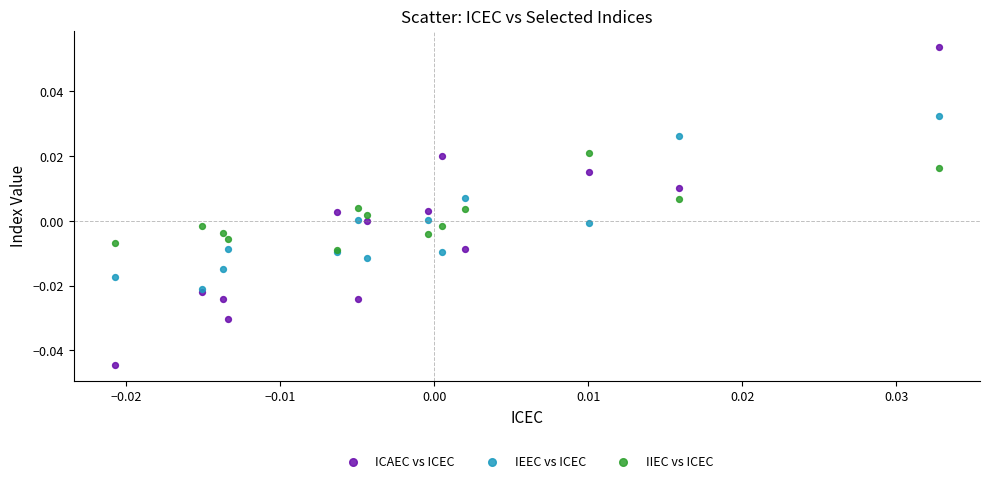

What are all the series names shown in the legend?

ICAEC vs ICEC, IEEC vs ICEC, IIEC vs ICEC